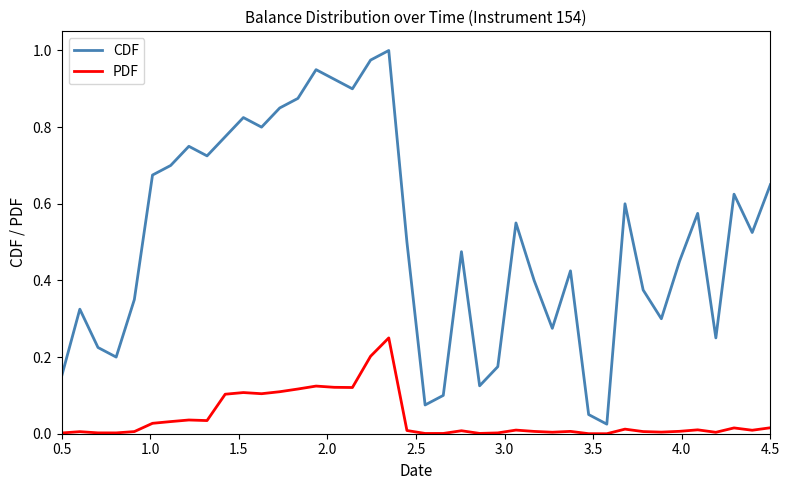

Which series has the largest range (max minus min)?

CDF